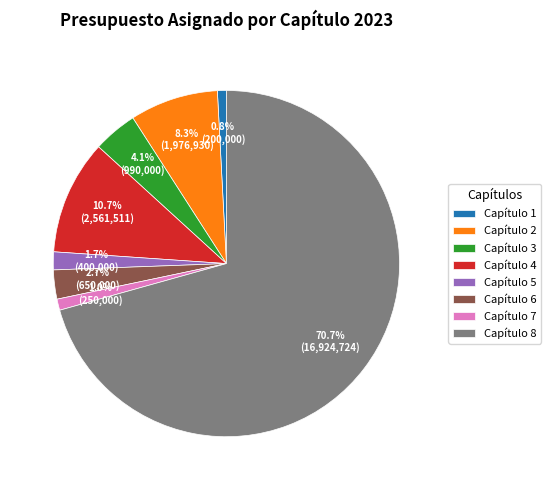

Which category has the biggest portion of the pie?

Capítulo 8